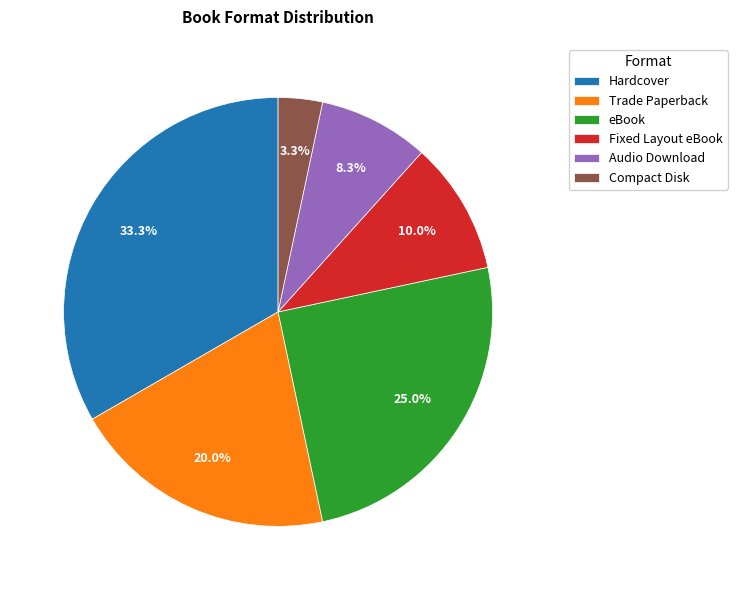

What is the largest slice in the pie chart?

Hardcover